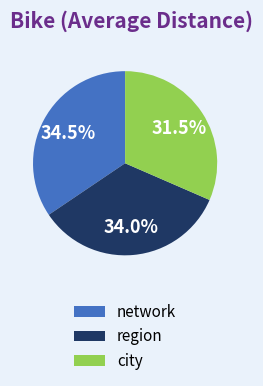

How many slices are in this pie chart?

3